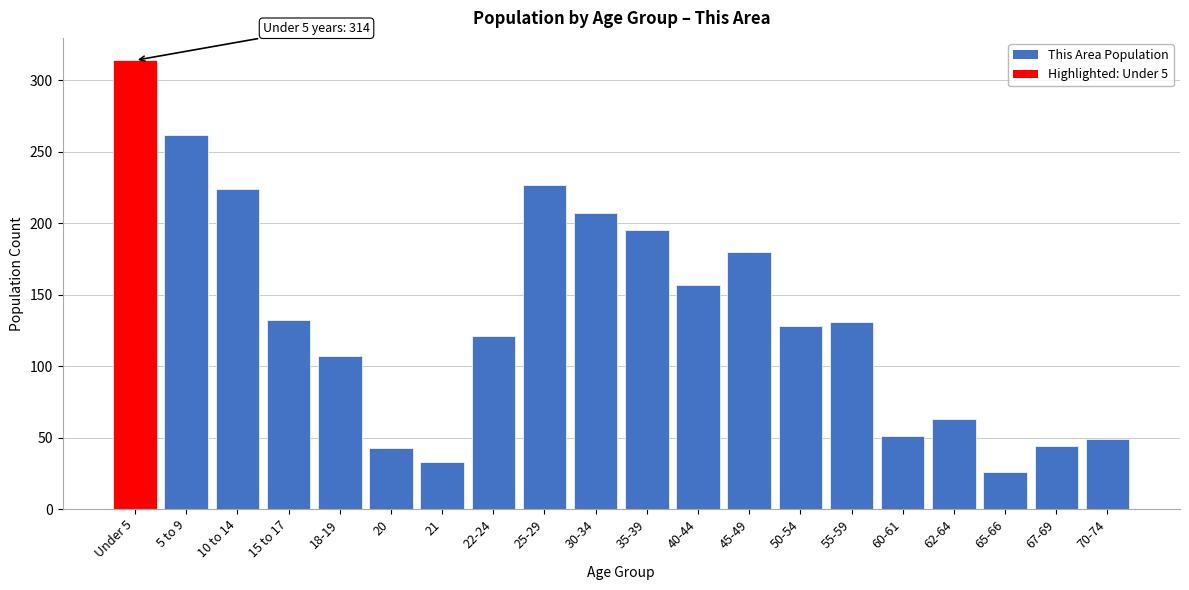

What is the label of the 7th bar from the left?

21